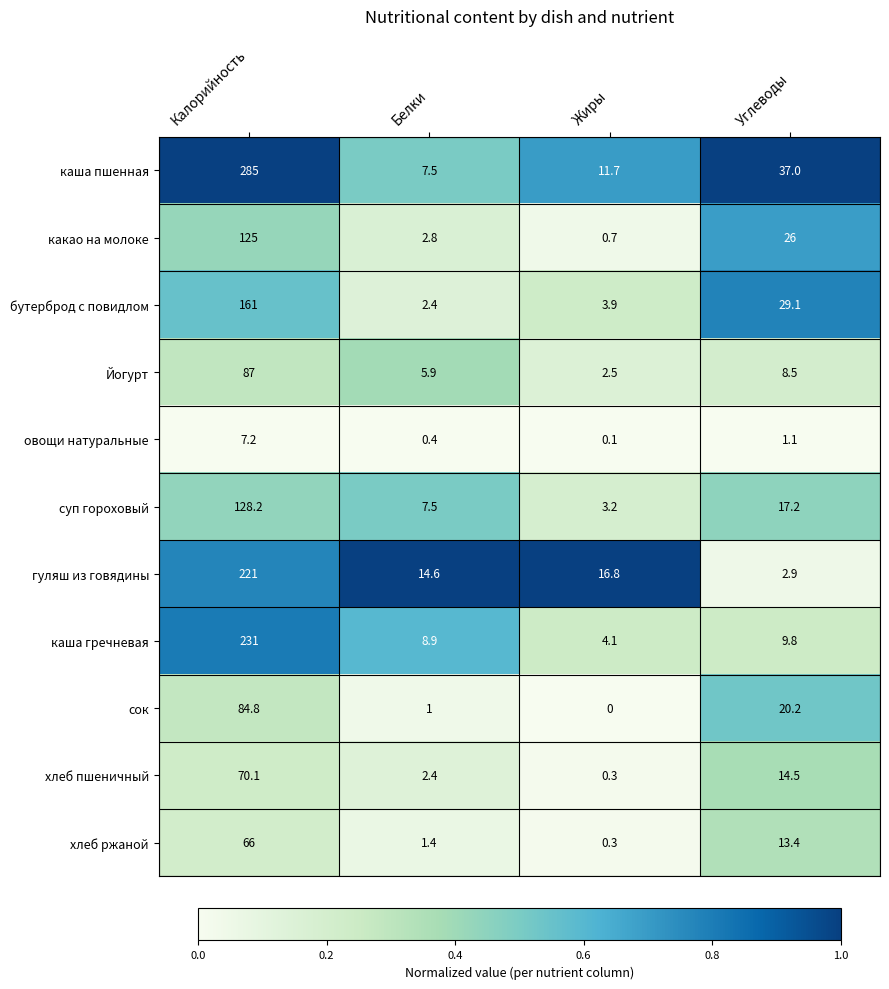

At which category does the chart reach its minimum across all series?

Жиры